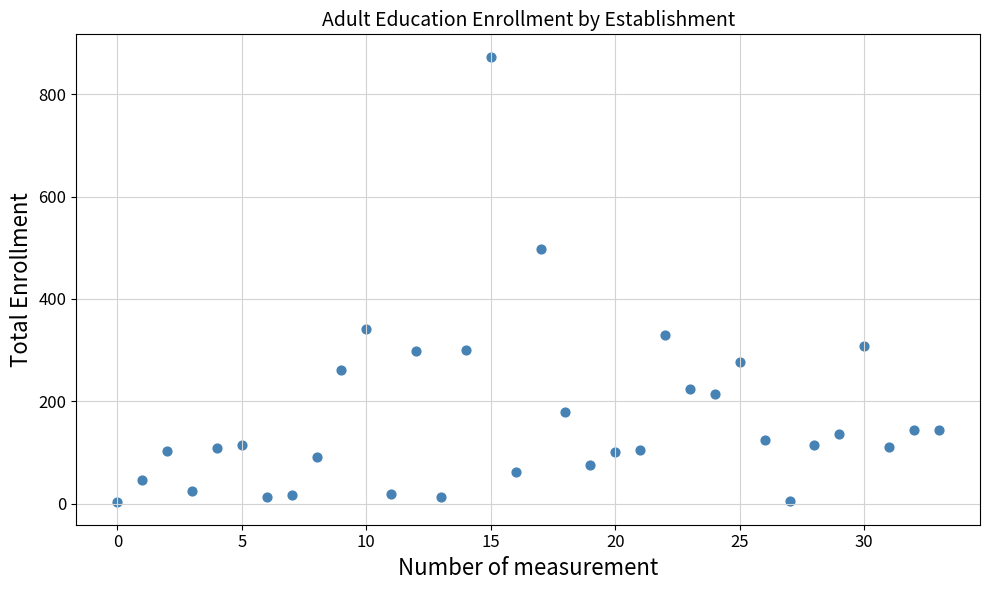

What Y value in the scatter plot is closest to 438?

497